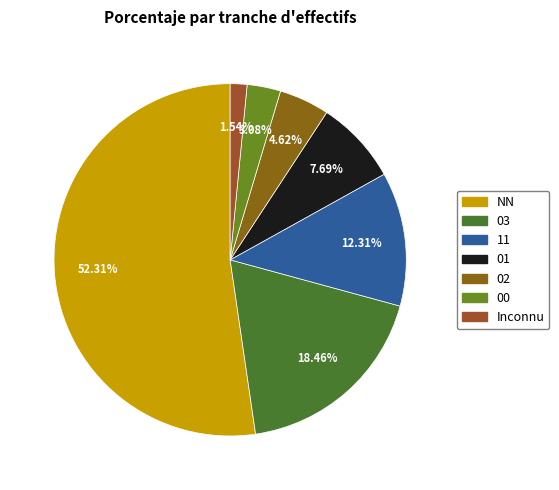

Which slice is the largest?

NN